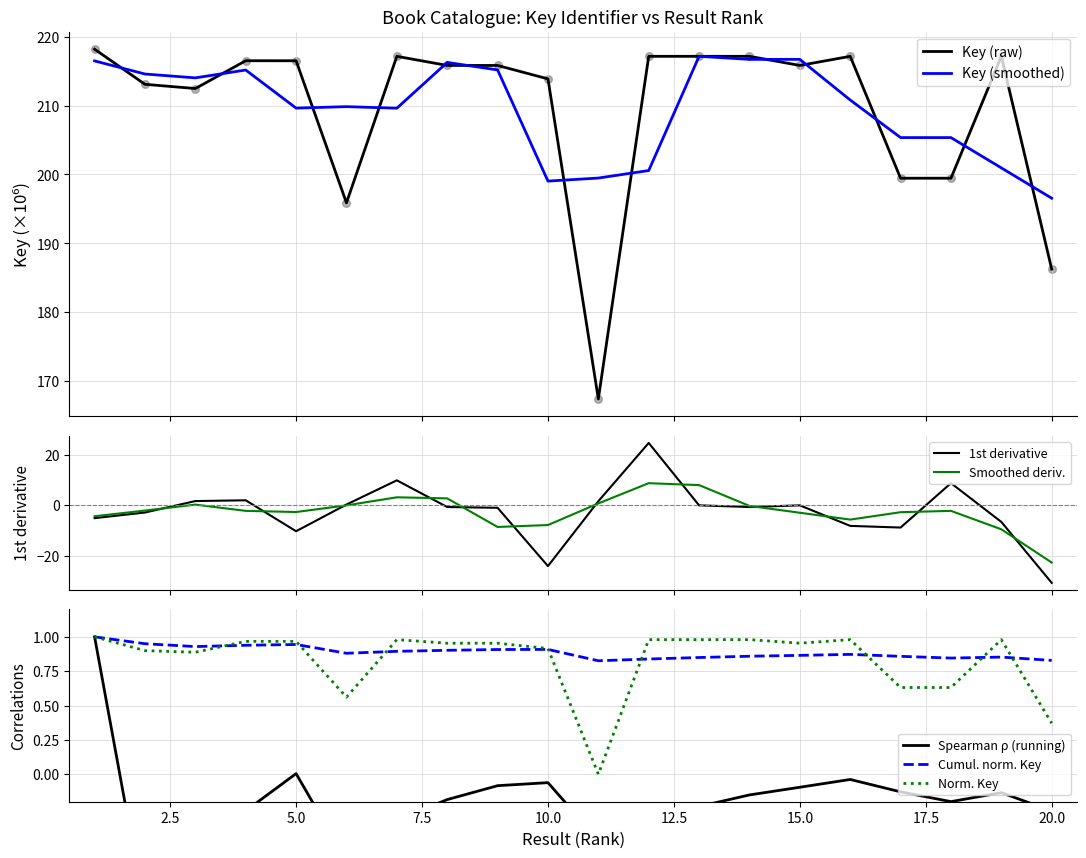

Which has a higher value, 10 or 1?

1